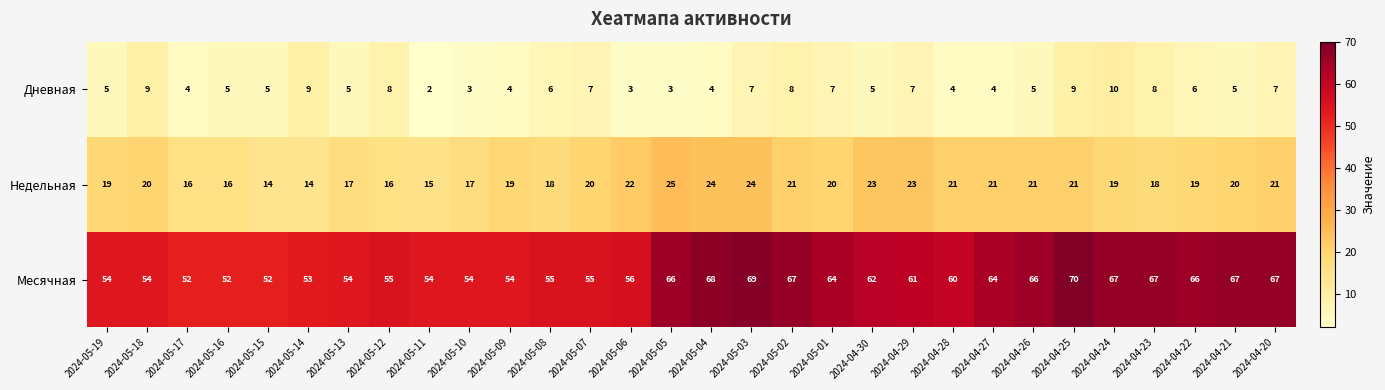

At which label does Месячная first exceed 61?

2024-05-05